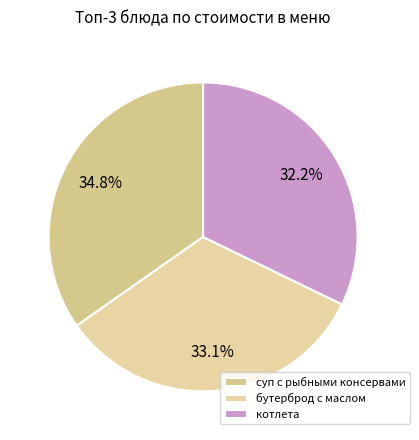

Rank the categories by value from highest to lowest.

суп с рыбными консервами, бутерброд с маслом, котлета